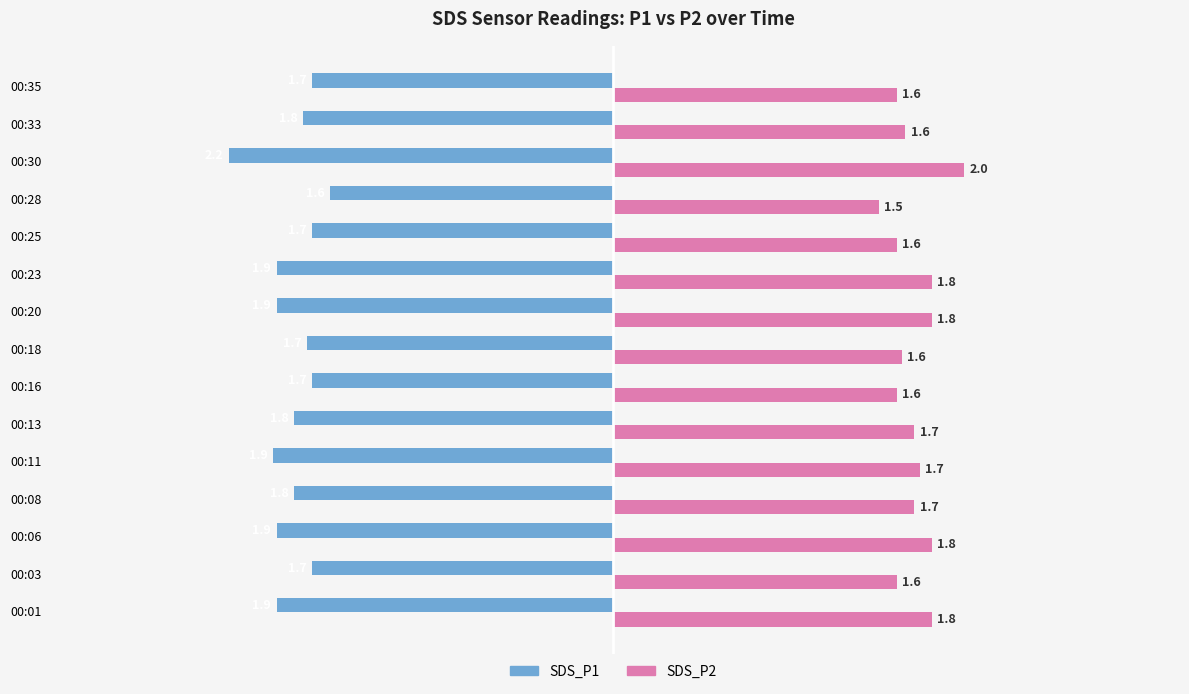

Which label corresponds to the smallest value in the chart?

00:30